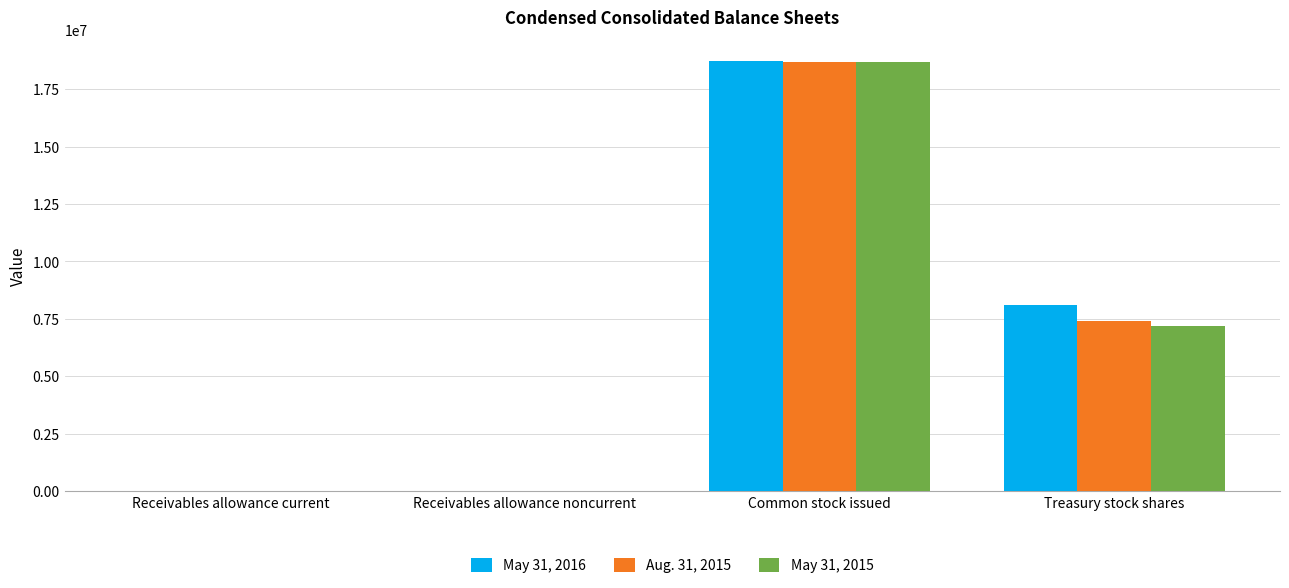

At which label does May 31, 2016 reach its peak?

Common stock issued